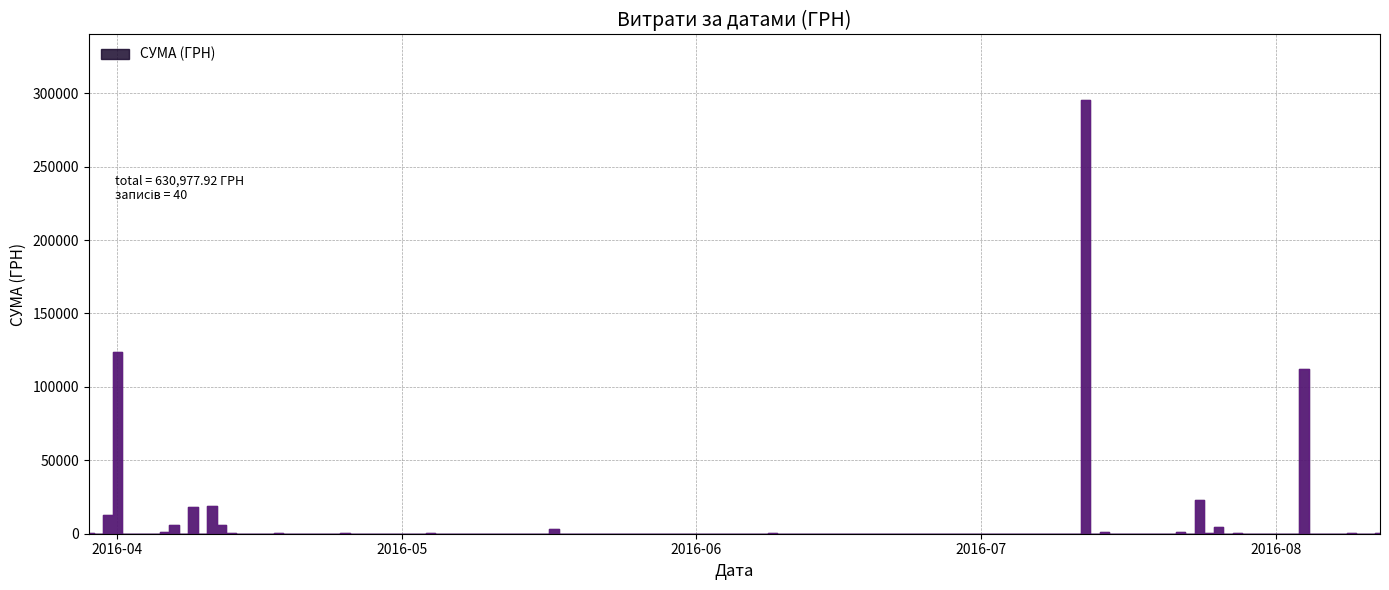

How many interior local valleys (lower than both neighbors) does the data have?

13